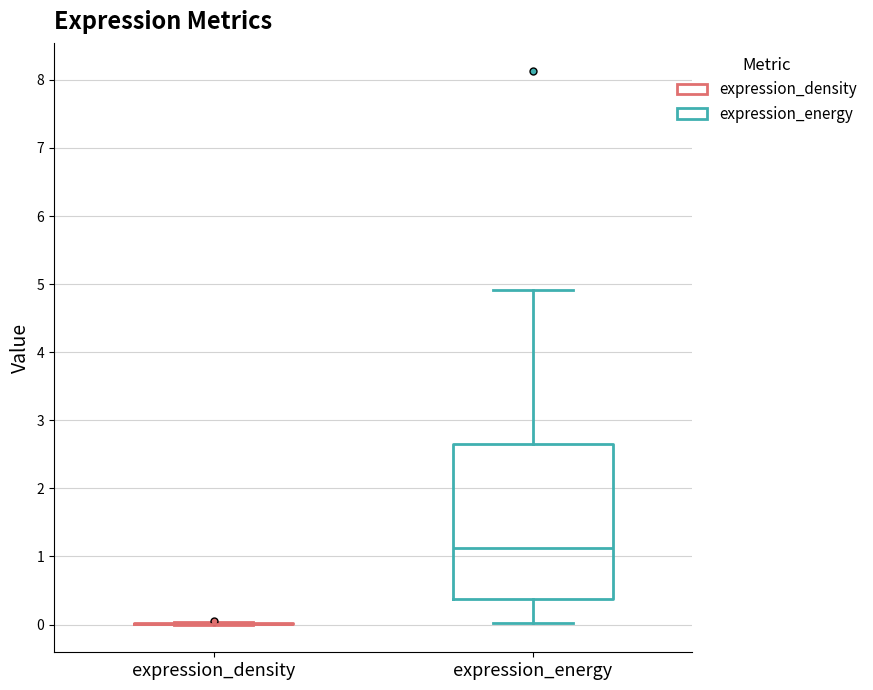

Reading left to right, transcribe this box plot: for each box, give where its median line is, the range the box spans, and where its two whiskers end, as read against the y-axis. The values are not printed on the chart, so give them approximately, as read against the axis.

expression_density: box collapsed to a line at 0.0, whiskers 0.0 to 0.0
expression_energy: median 1.1, box 0.4 to 2.6, whiskers 0.0 to 4.9